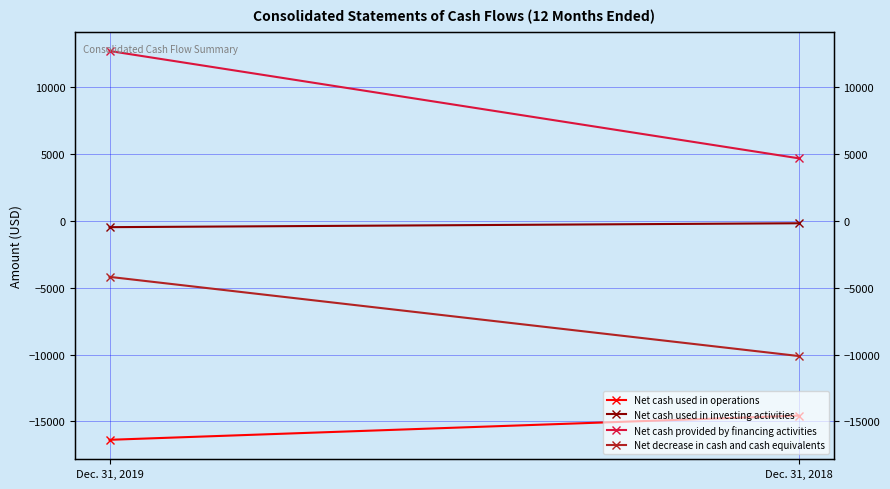

Reading right to left, what are all the values shown in this chart?

Net cash used in operations: Dec. 31, 2018=-14560	Dec. 31, 2019=-16367
Net cash used in investing activities: Dec. 31, 2018=-198	Dec. 31, 2019=-490
Net cash provided by financing activities: Dec. 31, 2018=4647	Dec. 31, 2019=12665
Net decrease in cash and cash equivalents: Dec. 31, 2018=-10115	Dec. 31, 2019=-4201